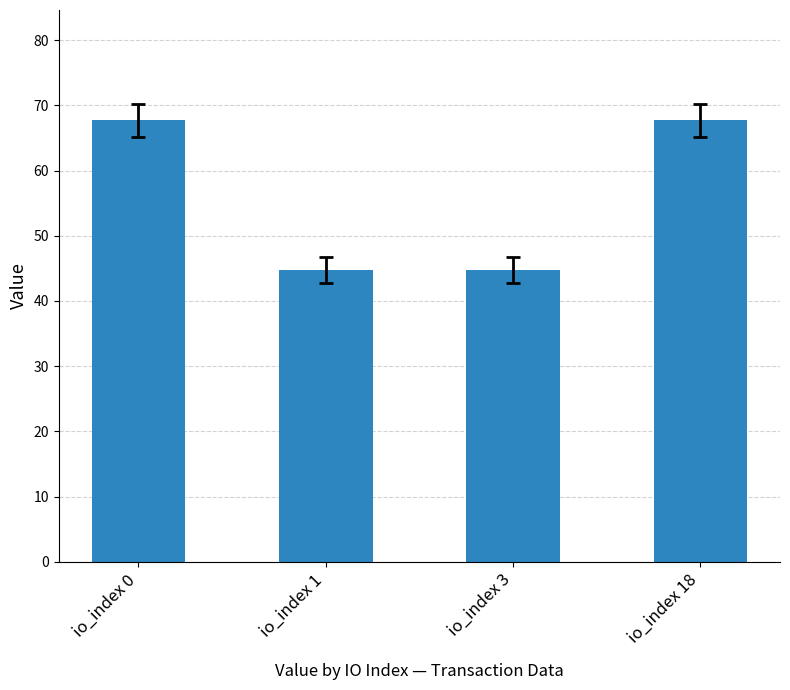

True or false: the data shows 100.7 at io_index 18.

False